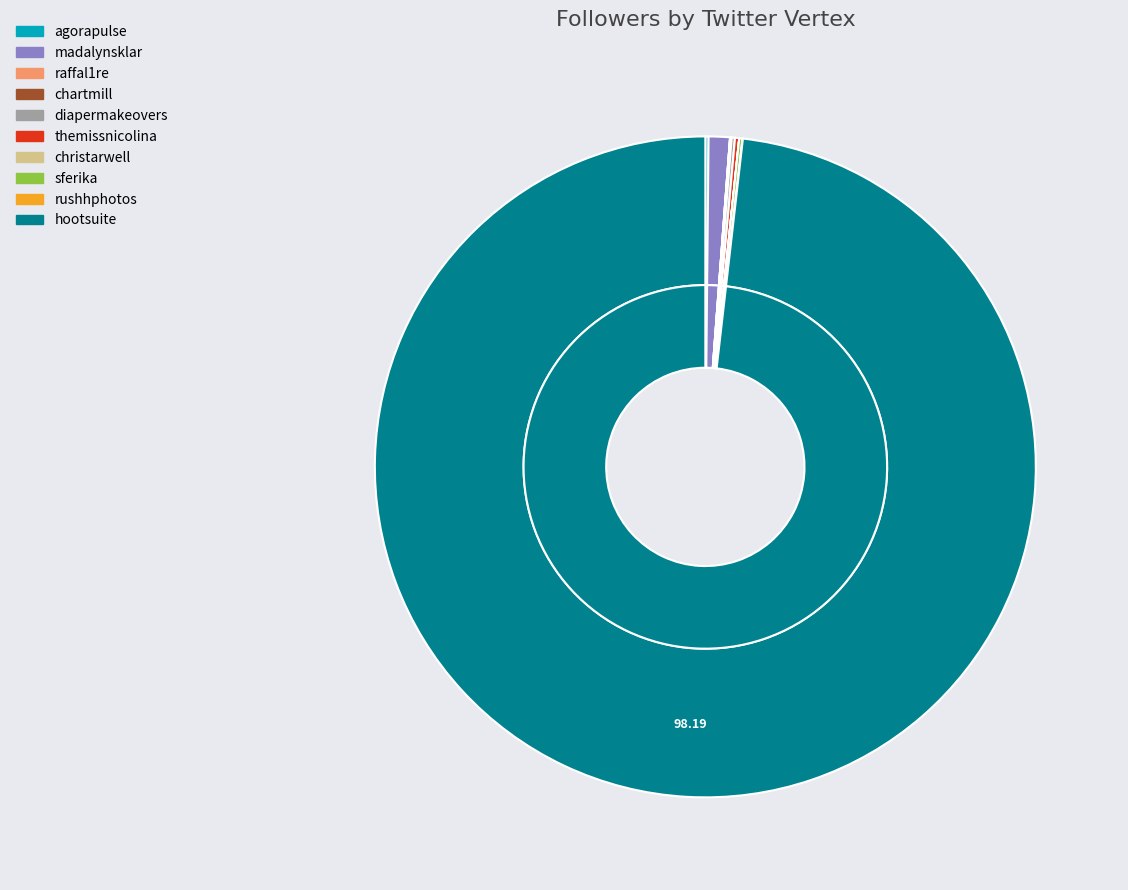

True or false: sferika accounts for 7% of the total.

False